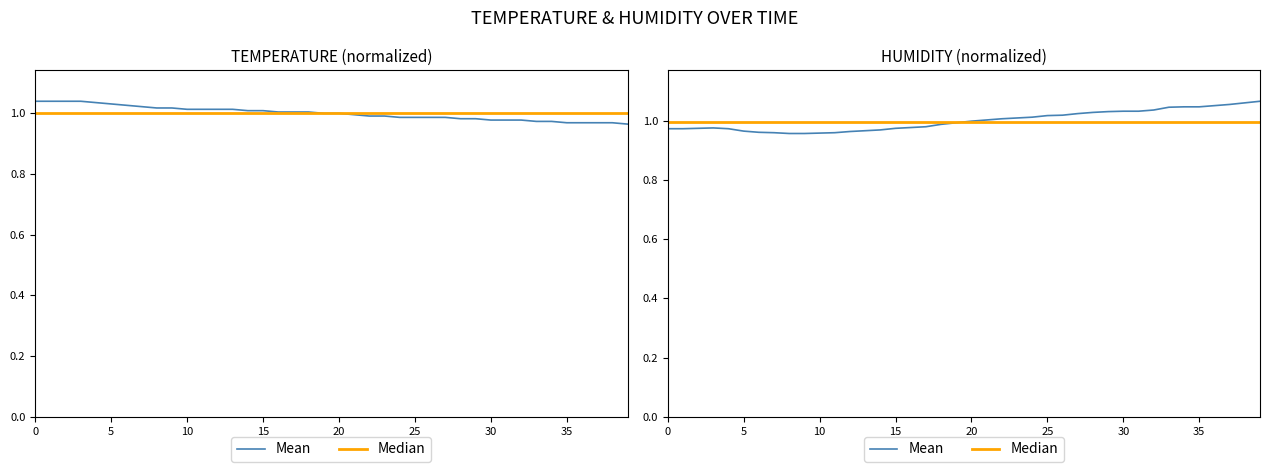

What is the difference between the second highest and minimum values in the Mean series?

0.1